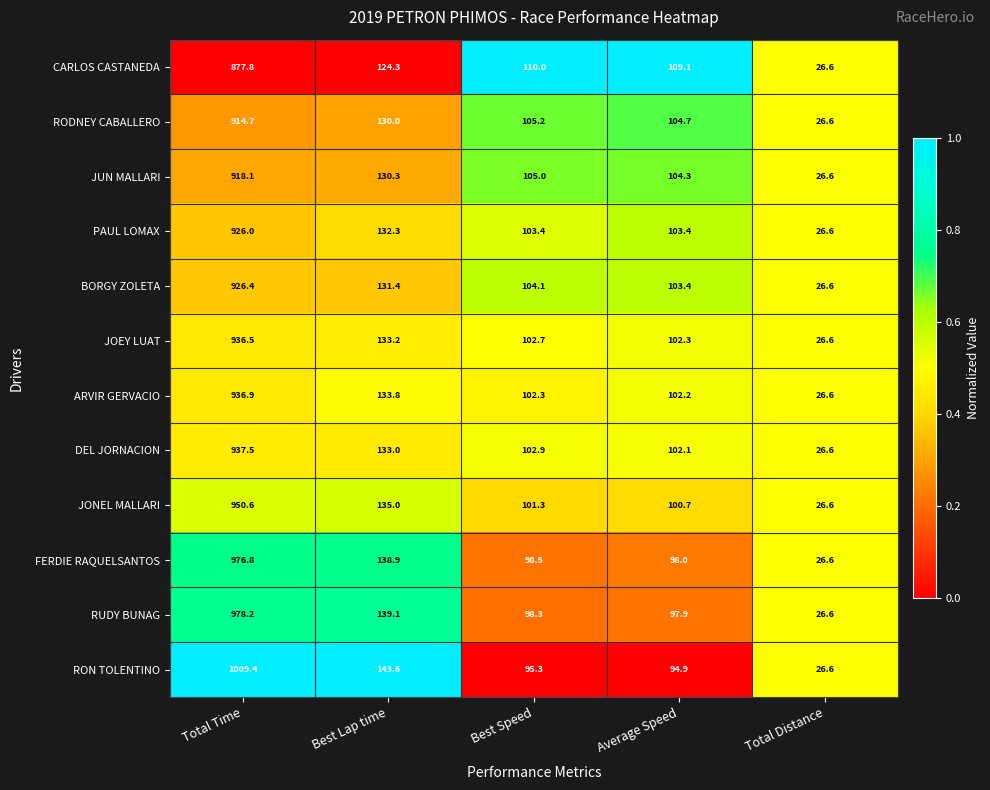

What is the difference between the second highest and minimum values in the ARVIR GERVACIO series?

107.2